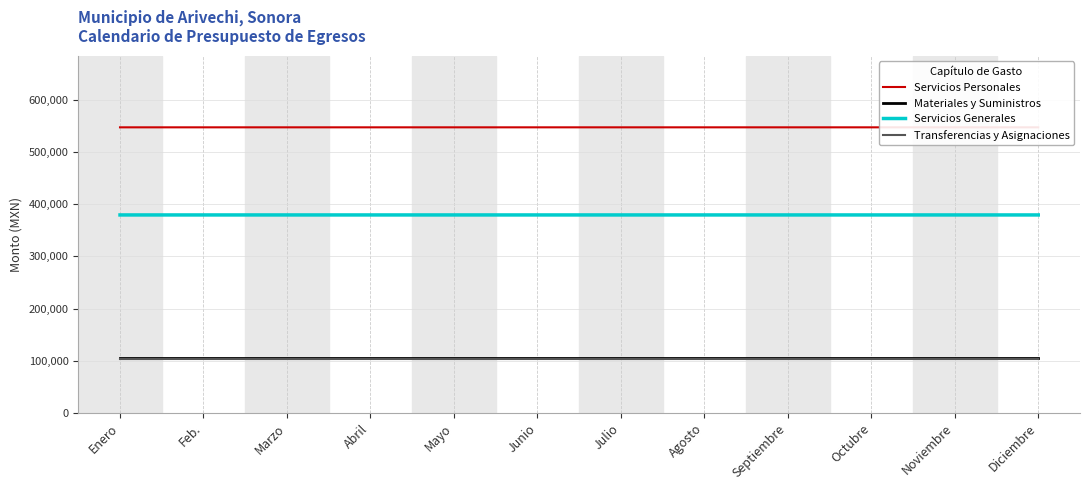

Does the chart have visible grid lines?

Yes